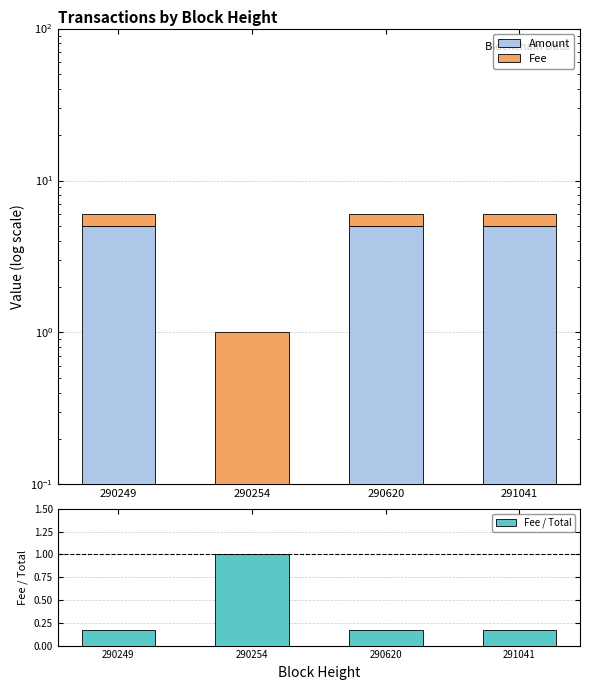

Are the bars horizontal?

No